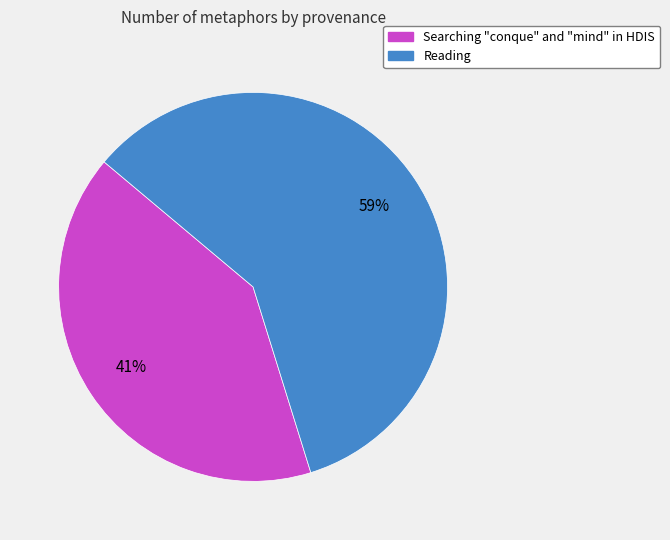

Which slice is the largest?

Reading